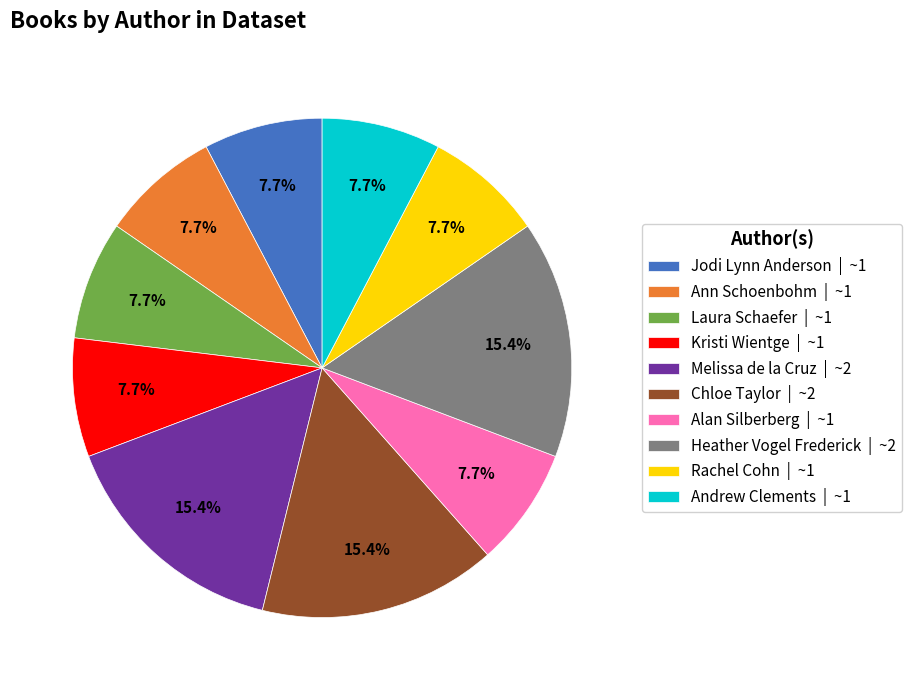

True or false: Kristi Wientge accounts for 8% of the total.

True